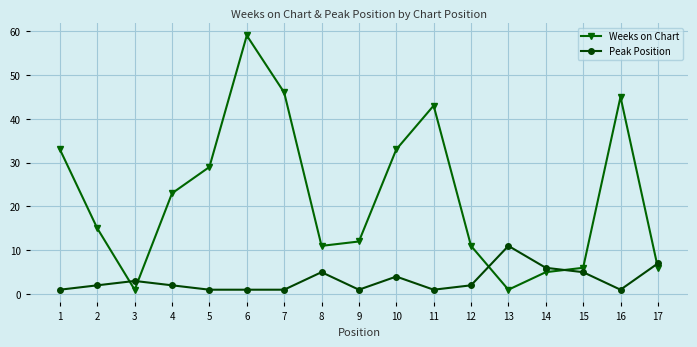

Where is Weeks on Chart nearest to the value 30?

5